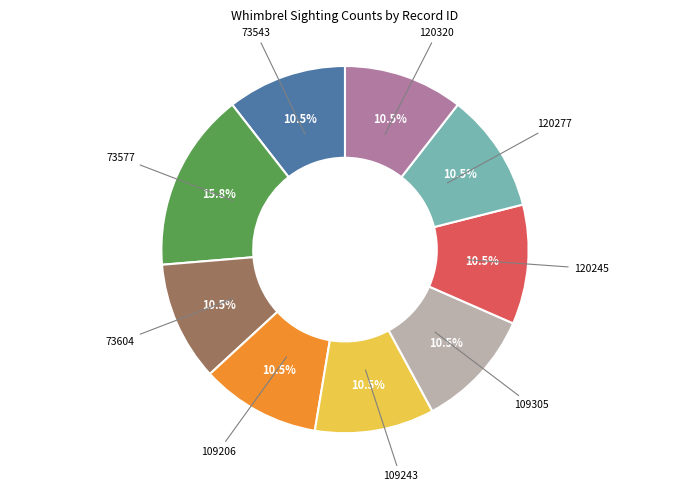

Is there a majority slice in this chart?

No